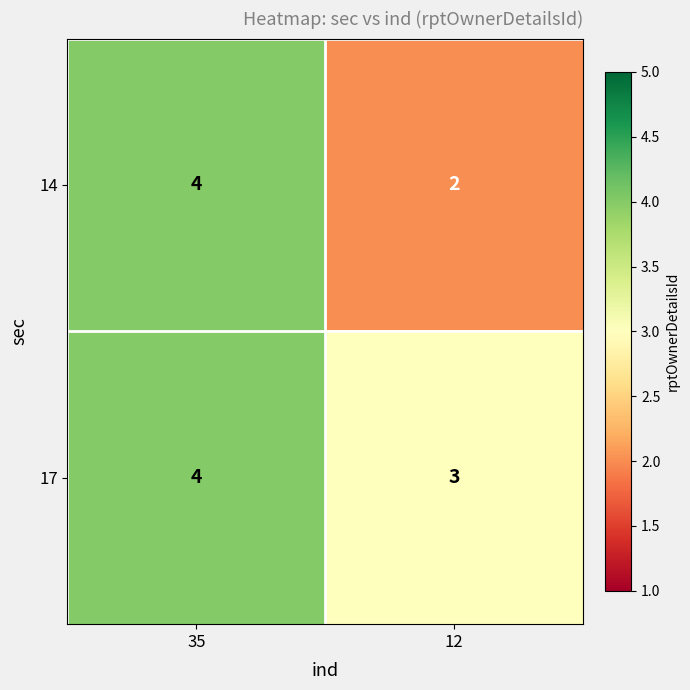

Where is 17 nearest to the value 3?

12